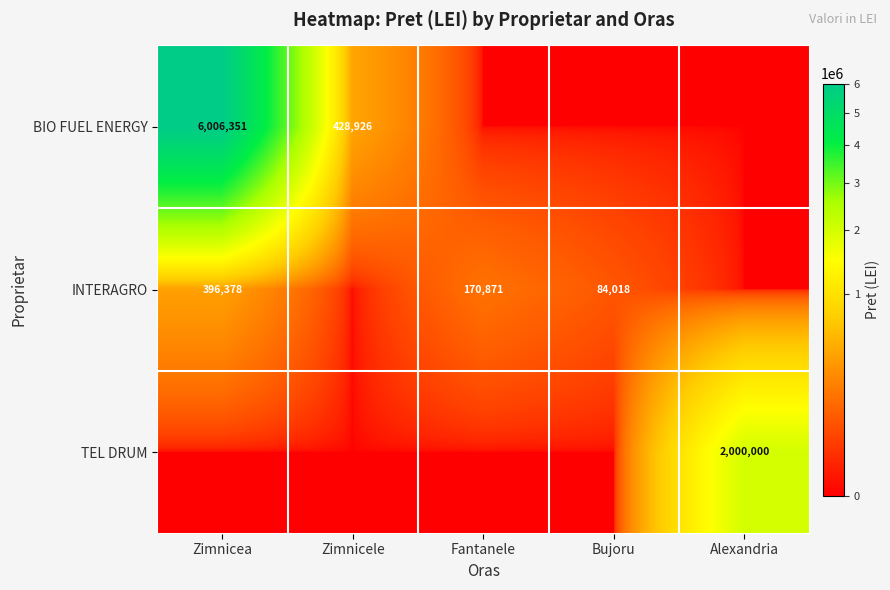

What is the spread (max minus min) of values at Zimnicele?

428926.0